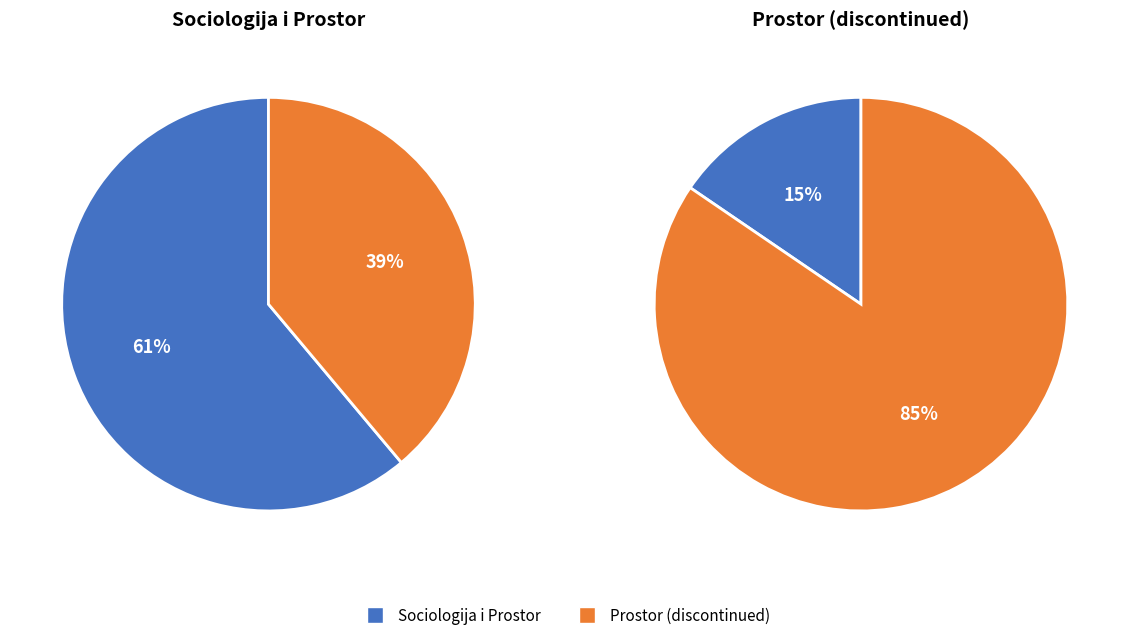

Which slice represents more than half of the pie?

Sociologija i Prostor